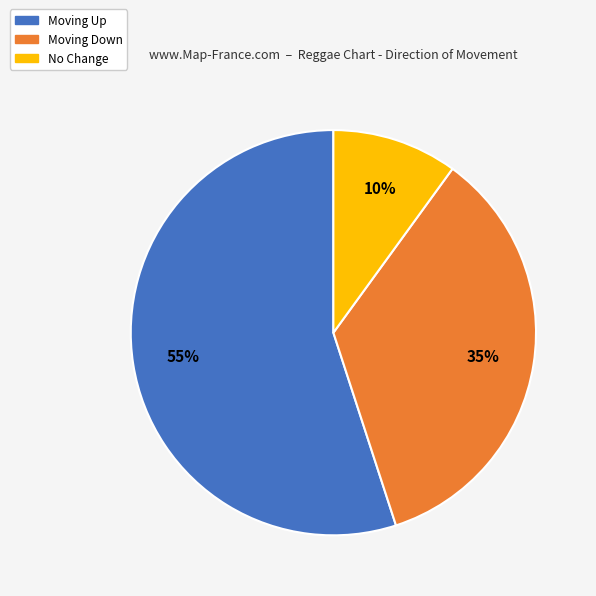

Is there any slice that represents more than half of the pie?

Yes